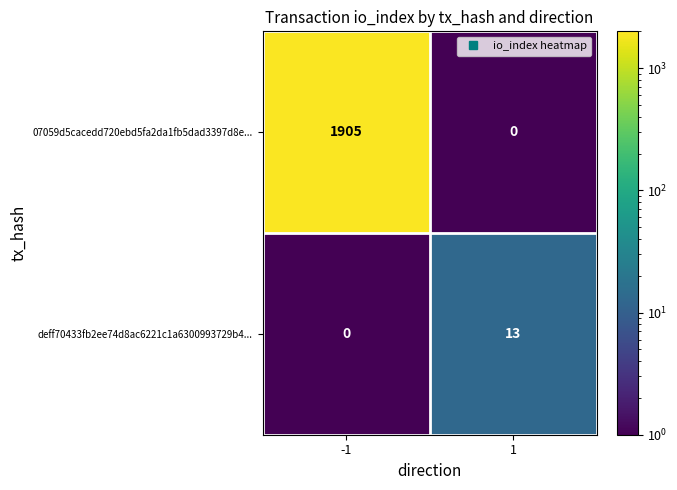

Which series has the widest spread of values?

07059d5cacedd720ebd5fa2da1fb5dad3397d8e...